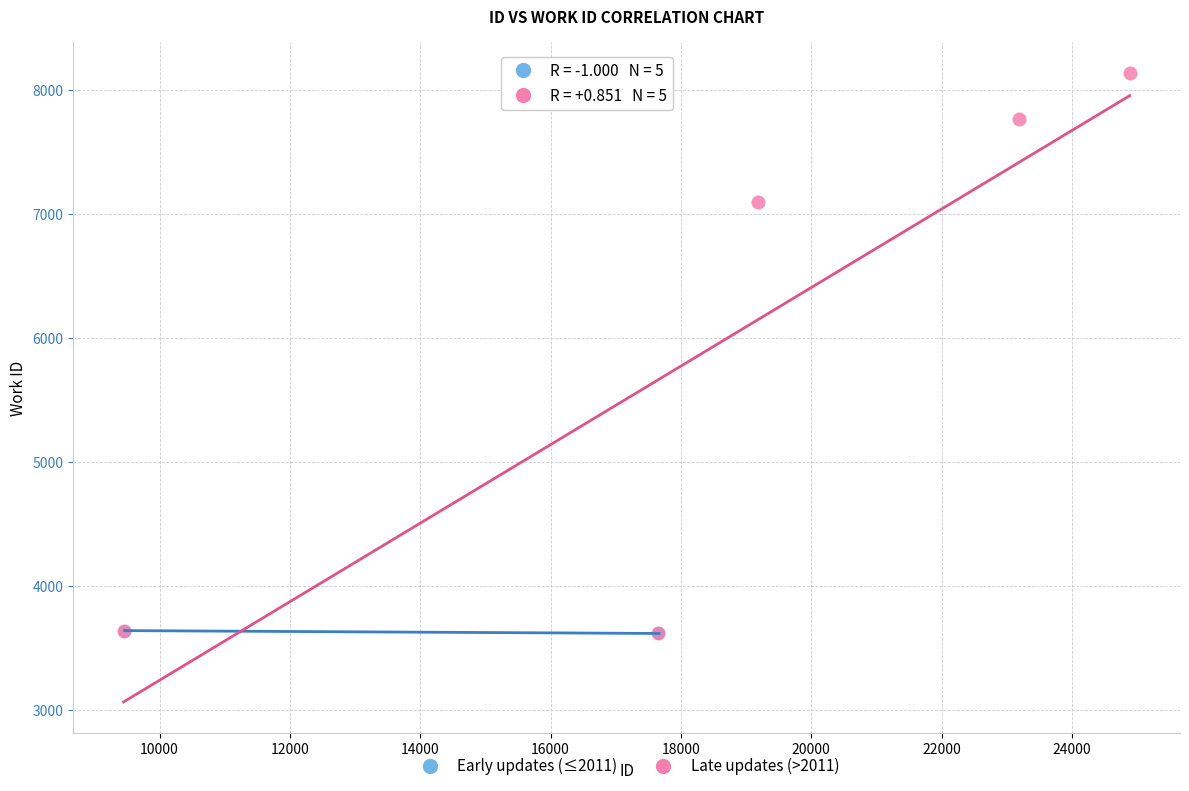

Which series has the largest Y range (max minus min)?

Late updates (>2011)